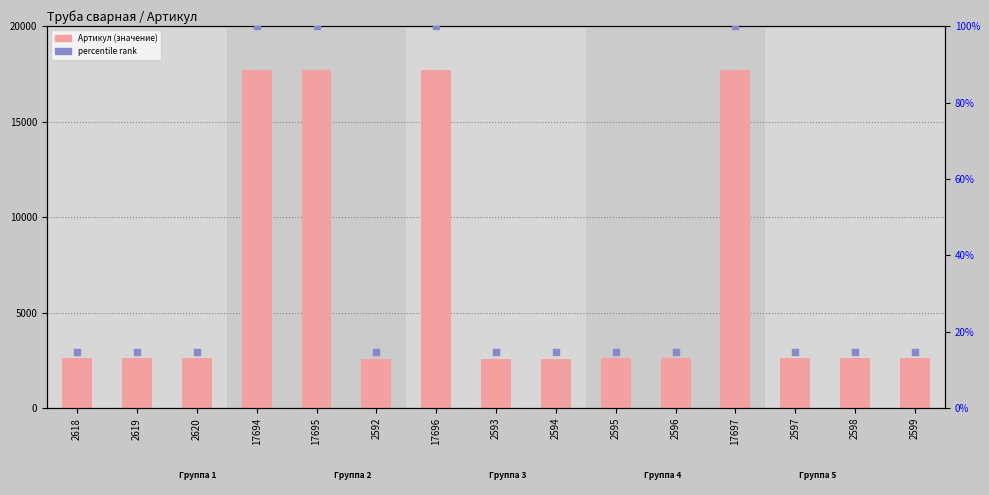

Which series contains the lowest Y value?

percentile rank